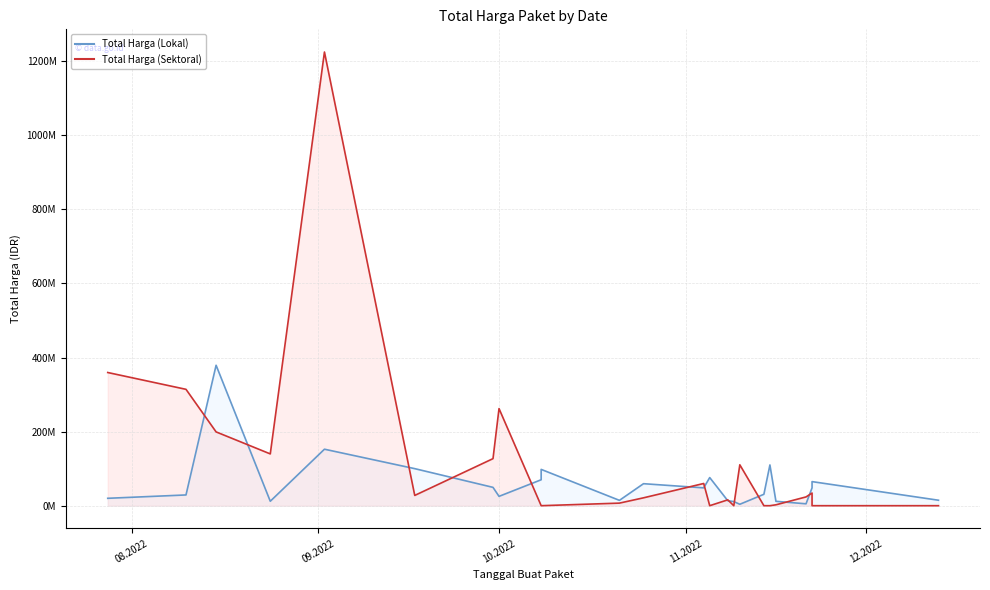

What is the maximum value shown in the chart?

1224682000